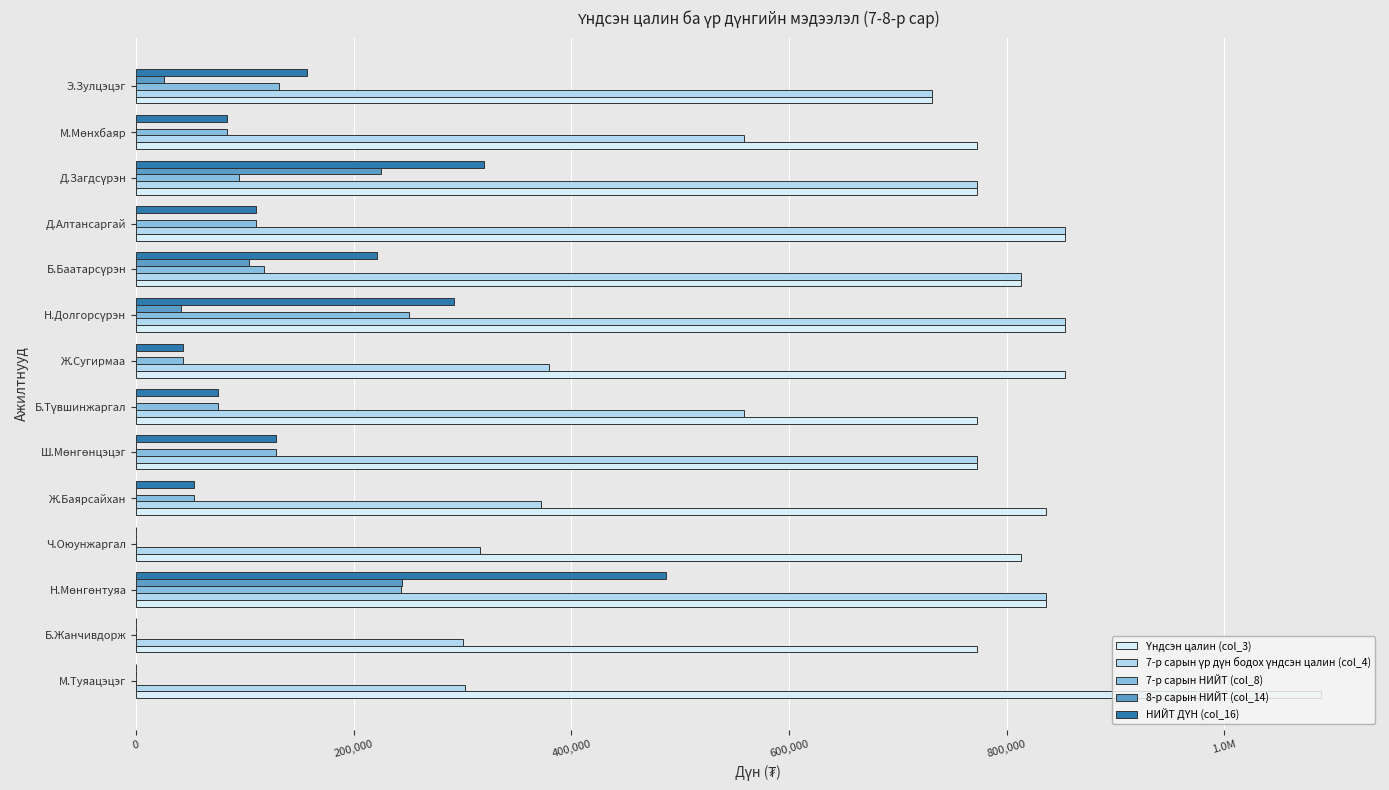

Reading left to right, list all the values displayed in this chart.

Үндсэн цалин (col_3): 1088657.0	773046.0	836096.0	813215.0	836096.0	773046.0	773046.0	853375.0	853375.0	813214.0	853375.0	773046.0	773046.0	731527.0
7-р сарын үр дүн бодох үндсэн цалин (col_4): 302405.0	300629.0	836096.0	316250.0	371600.0	773046.0	558311.0	379280.0	853375.0	813214.0	853375.0	773046.0	558311.0	731527.0
7-р сарын НИЙТ (col_8): 0.0	0.0	243136.7	0.0	53027.3	128171.0	75204.5	43124.1	250892.2	117428.1	110512.1	94079.7	83746.6	131528.6
8-р сарын НИЙТ (col_14): 0.0	0.0	243889.2	0.0	0.0	0.0	0.0	0.0	41086.4	103928.7	0.0	225265.6	0.0	25300.7
НИЙТ ДҮН (col_16): 0.0	0.0	487025.9	0.0	53027.3	128171.0	75204.5	43124.1	291978.6	221356.9	110512.1	319345.3	83746.6	156829.2